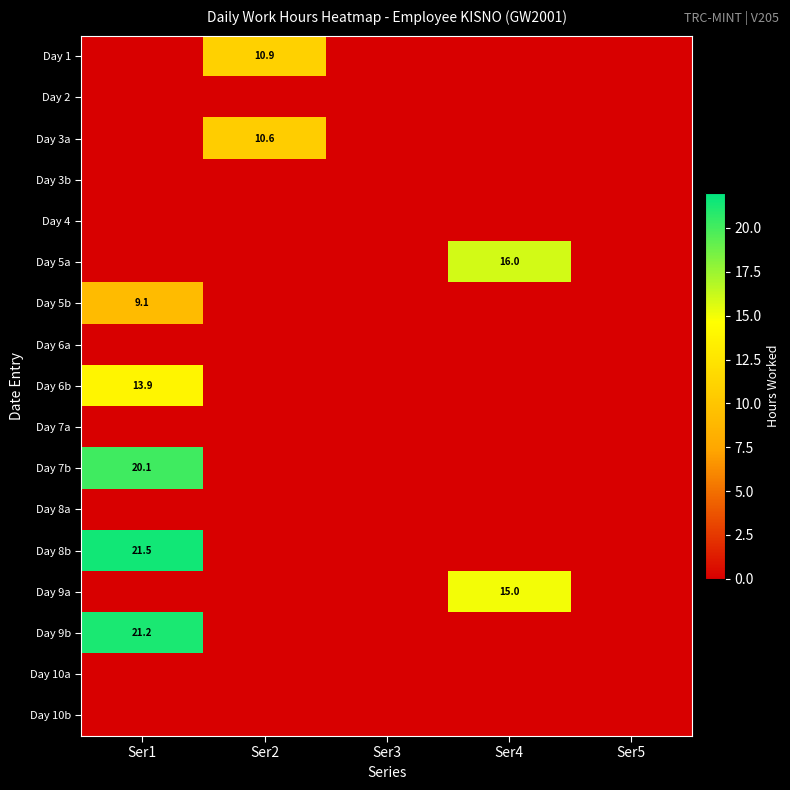

True or false: Day 1 has a value of 3.2 at Ser2.

False